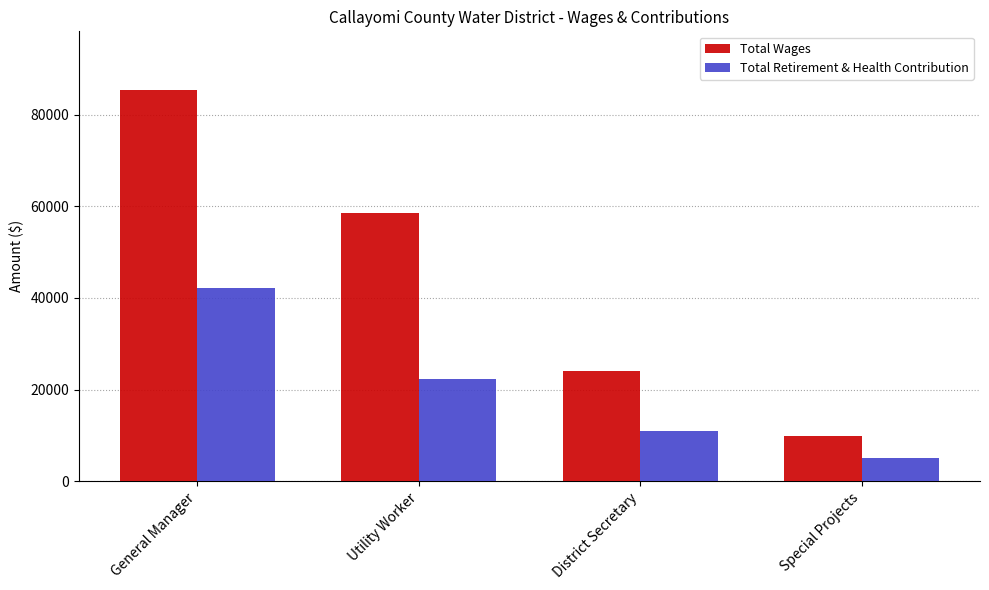

What is the sum of the Total Retirement & Health Contribution values at Special Projects and District Secretary?

16151